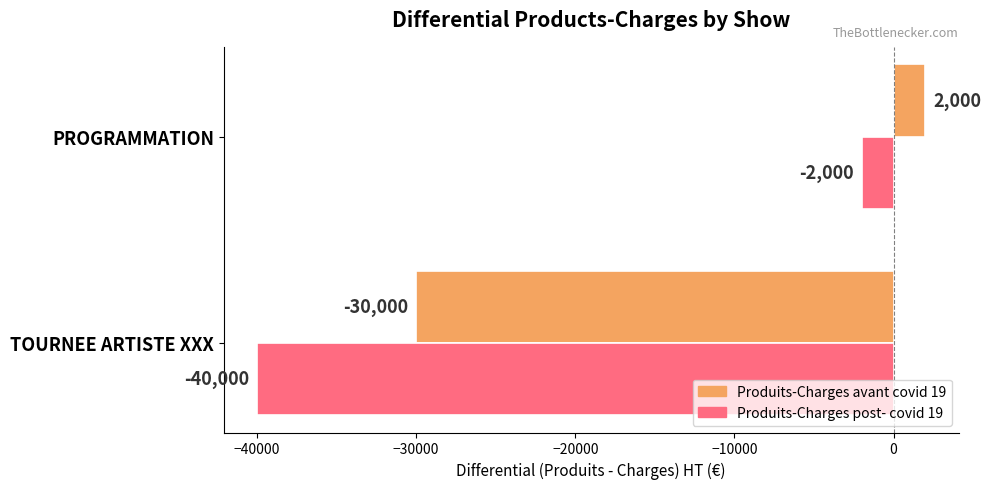

The value of Produits-Charges avant covid 19 at TOURNEE ARTISTE XXX is -30000. True or false?

True